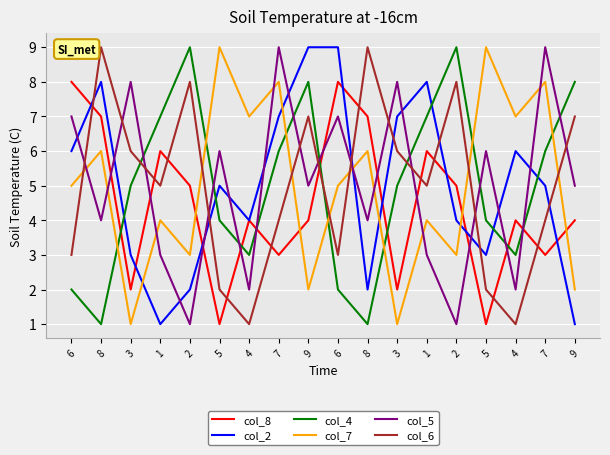

Does the chart display data point markers on the line(s)?

No